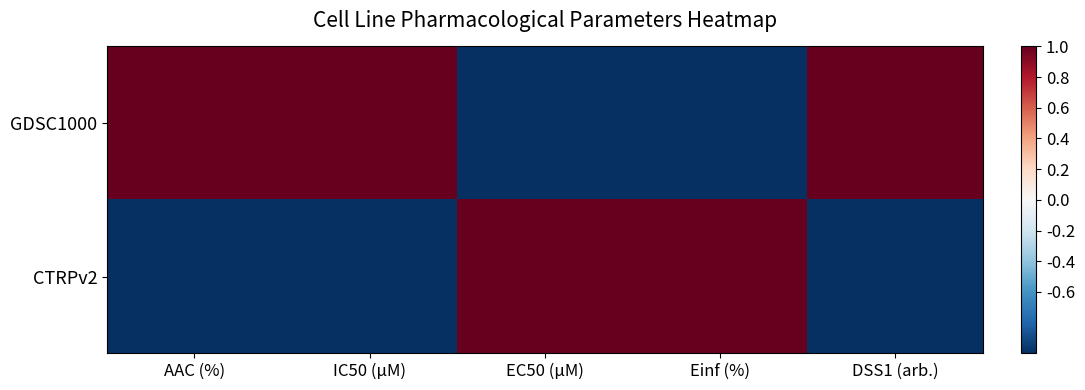

Between AAC (%) and DSS1 (arb.), which is larger?

AAC (%)